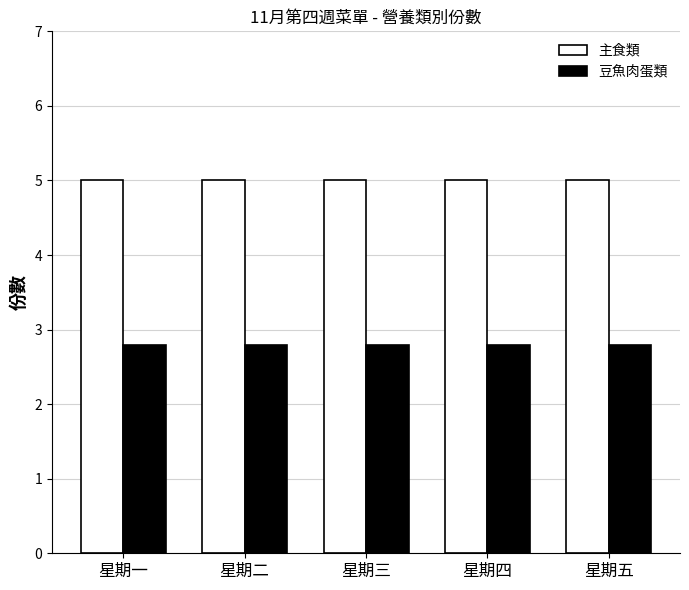

What is the spread (max minus min) of values at 星期一?

2.2